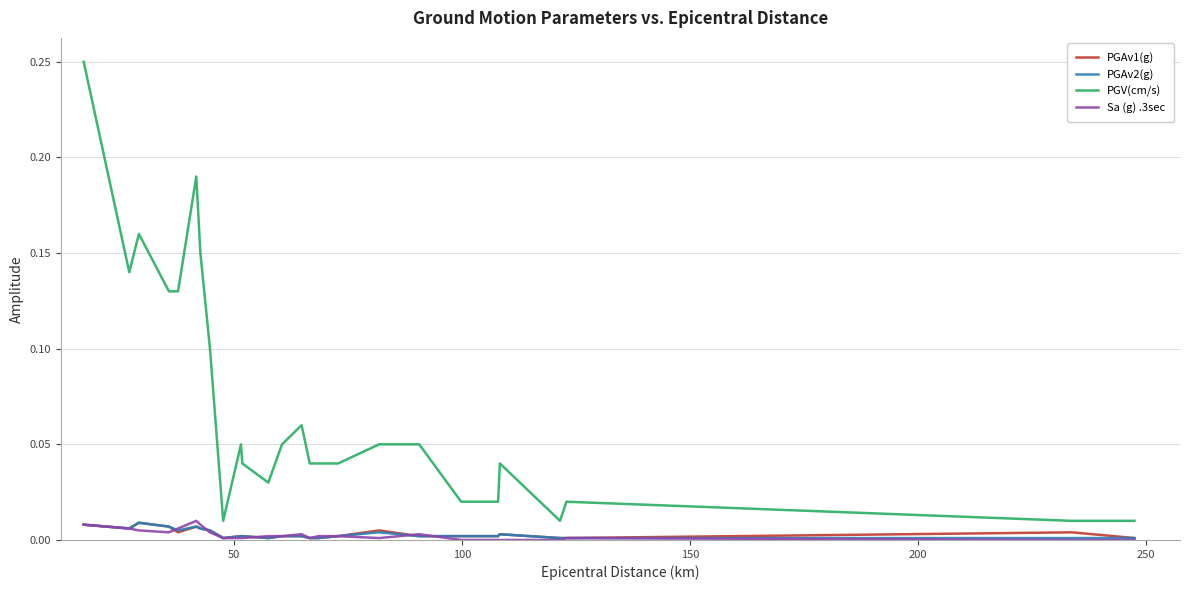

True or false: PGAv1(g) and PGV(cm/s) cross at least once.

False